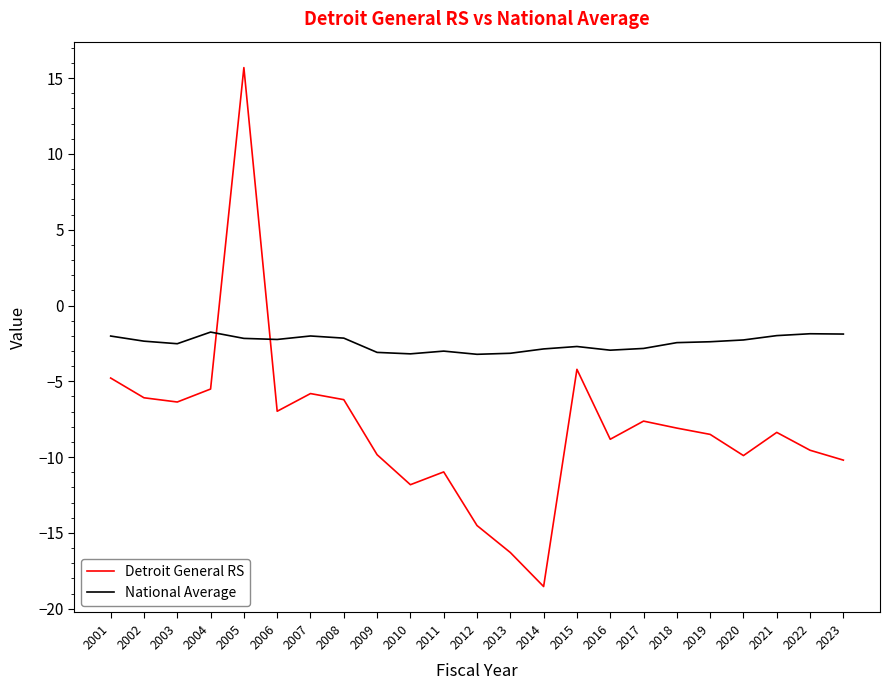

At which category does Detroit General RS reach its first local peak?

2005